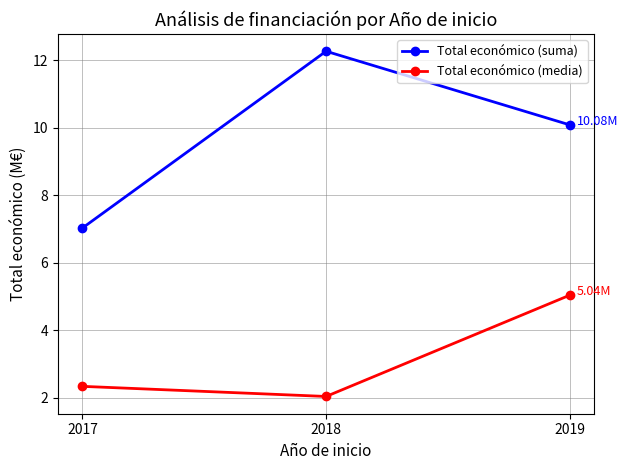

At how many categories does at least one series exceed 4?

3